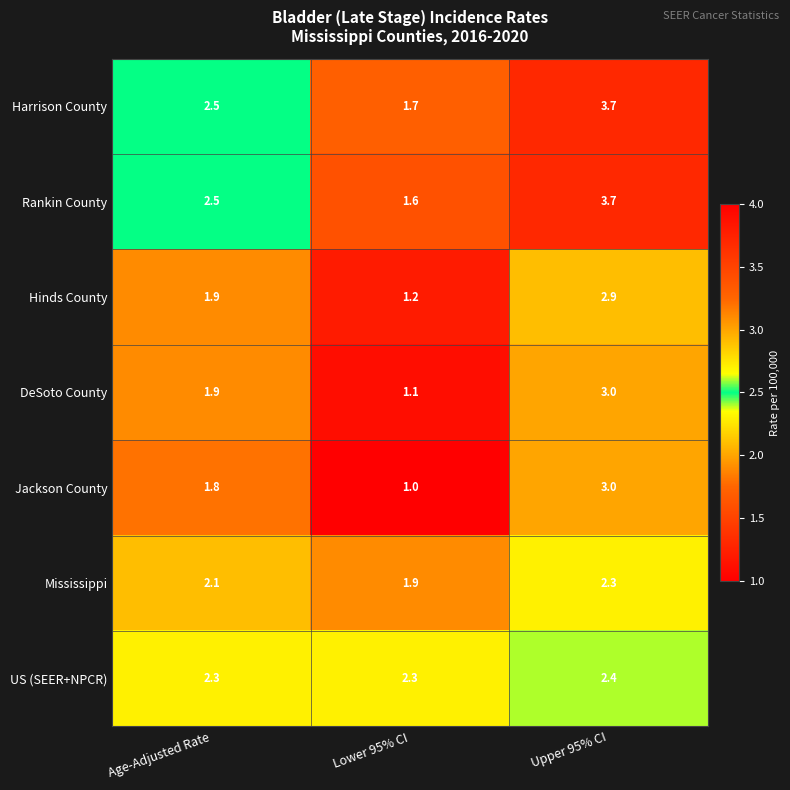

True or false: Jackson County has a value of 1.0 at Lower 95% CI.

True